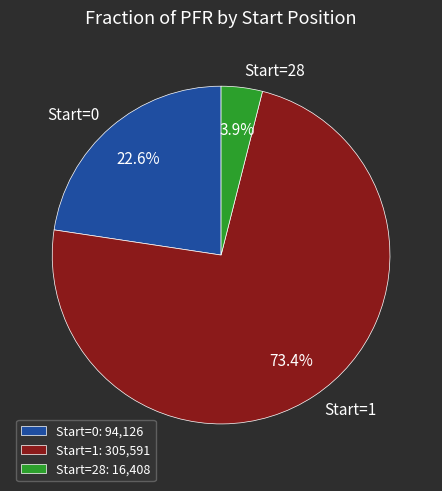

Does Start=1 account for over 50% of the chart?

Yes